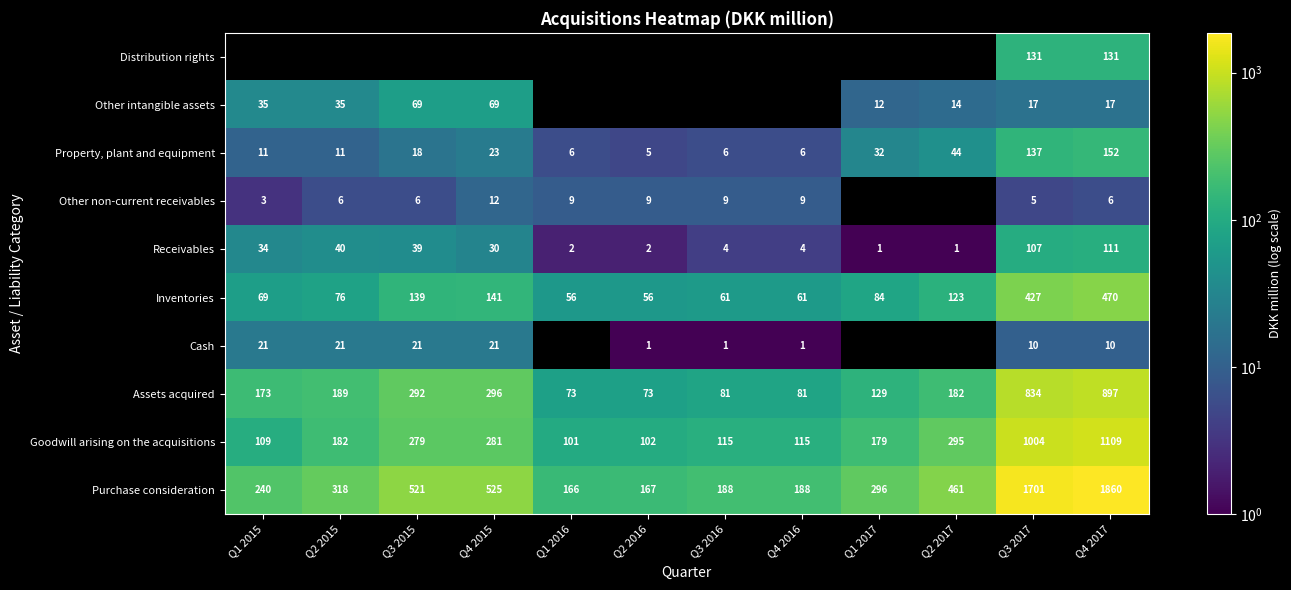

Is it true that Distribution rights equals 131 at Q3 2017?

True